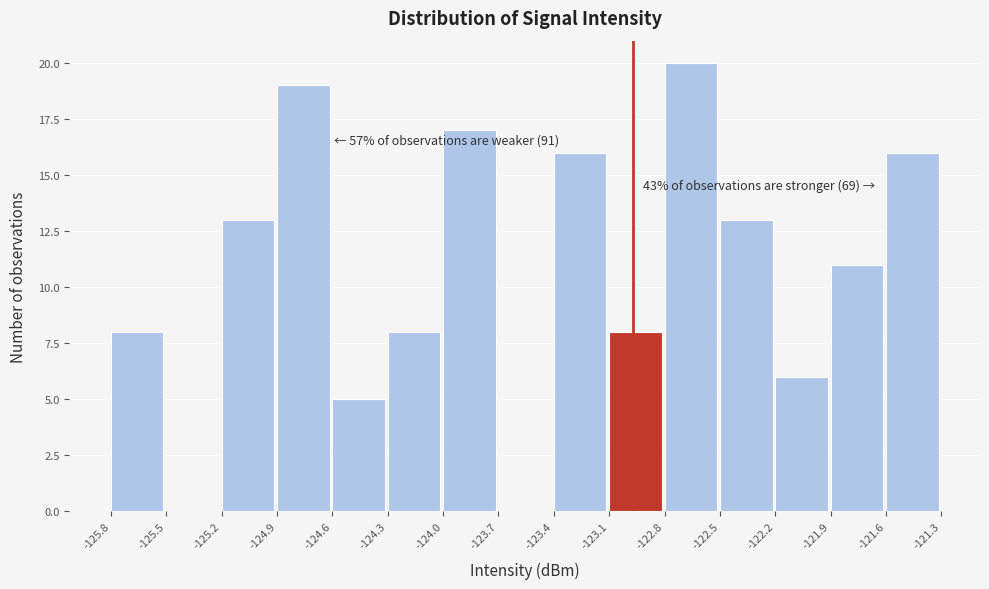

Which range on the x-axis has the tallest bar?

-122.8 to -122.5